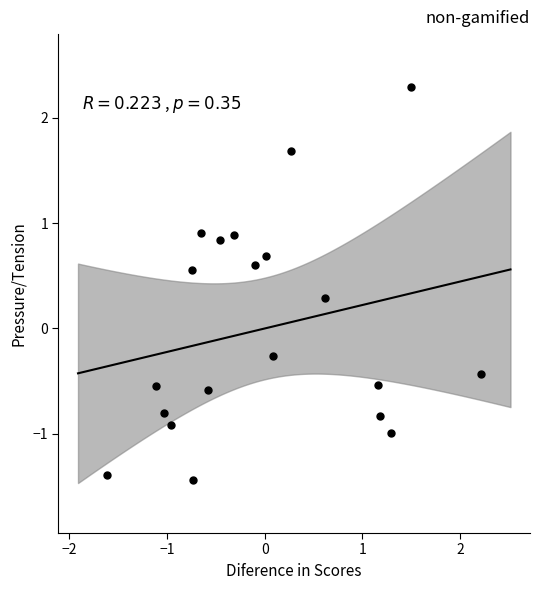

What is the range of Y values (max minus min)?

3.7